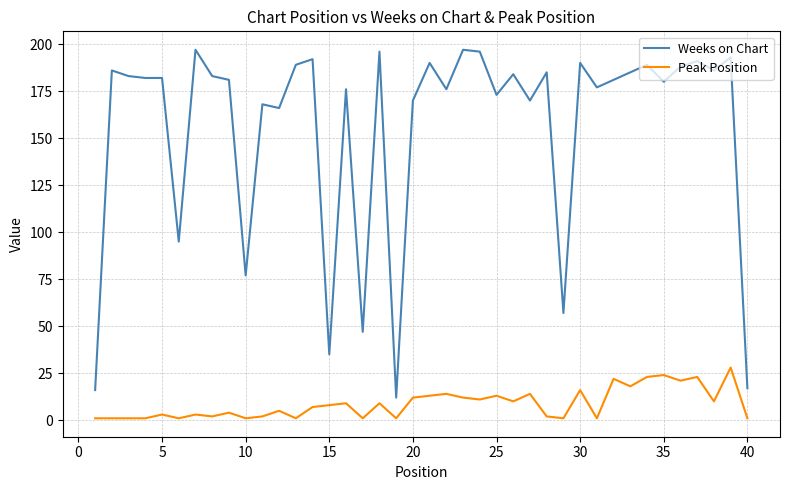

Which series has the widest spread of values?

Weeks on Chart